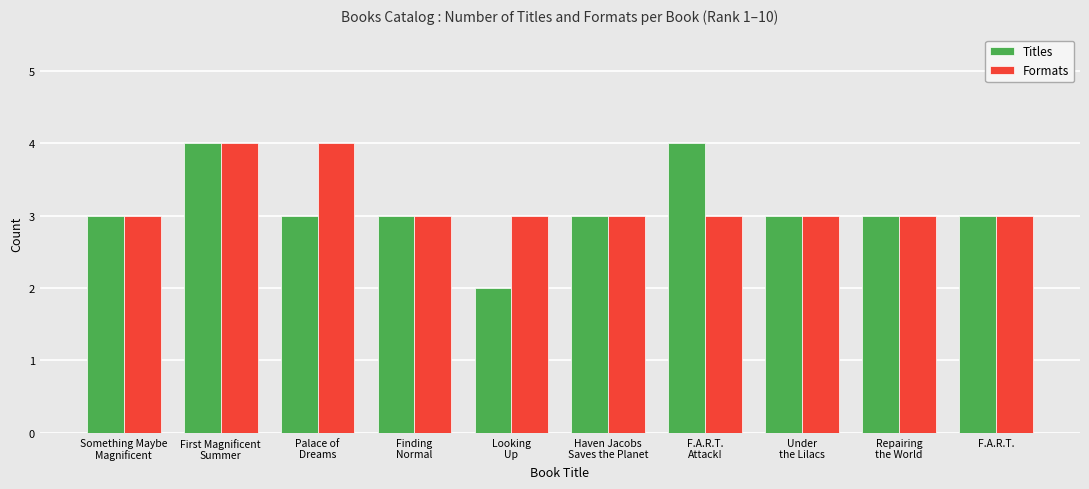

Count the Titles values in the range 3 to 4.

9